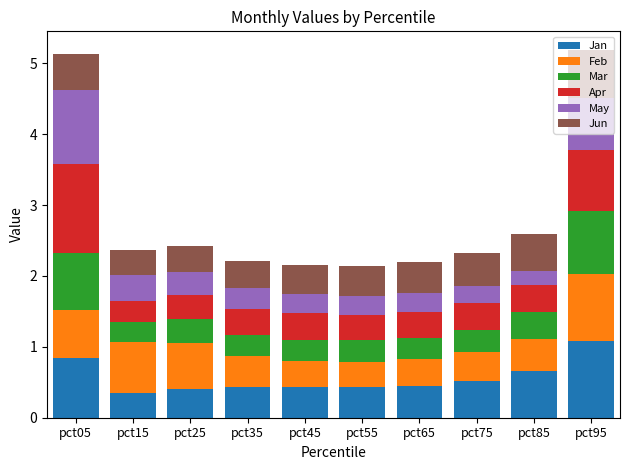

What is the average value of the Jan series?

0.6